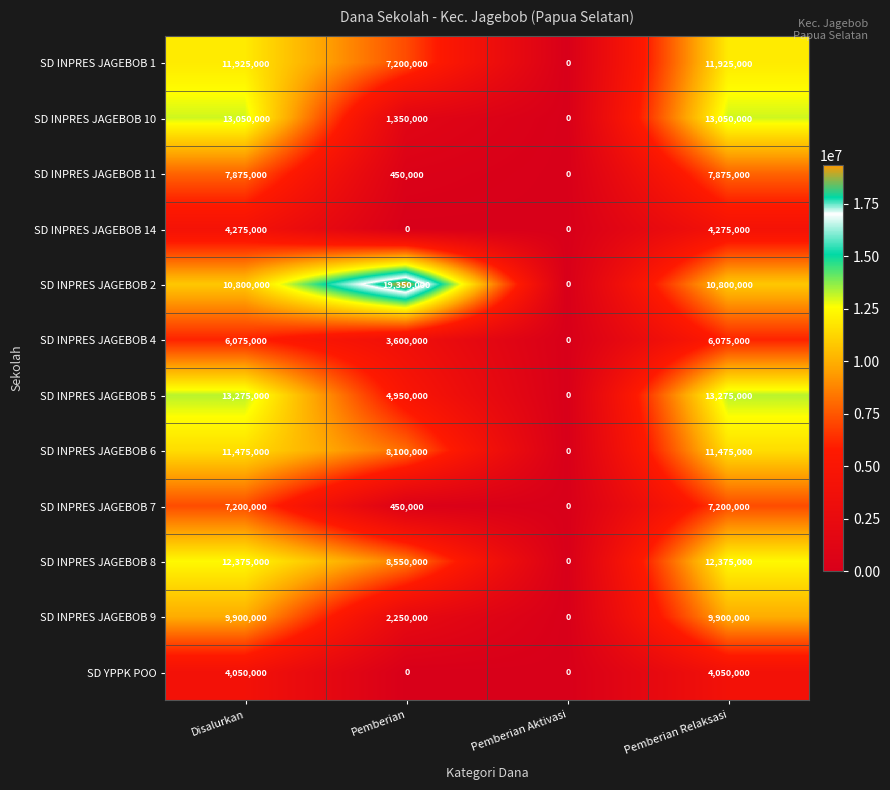

The value of SD INPRES JAGEBOB 7 at Pemberian Aktivasi is -3768731. True or false?

False